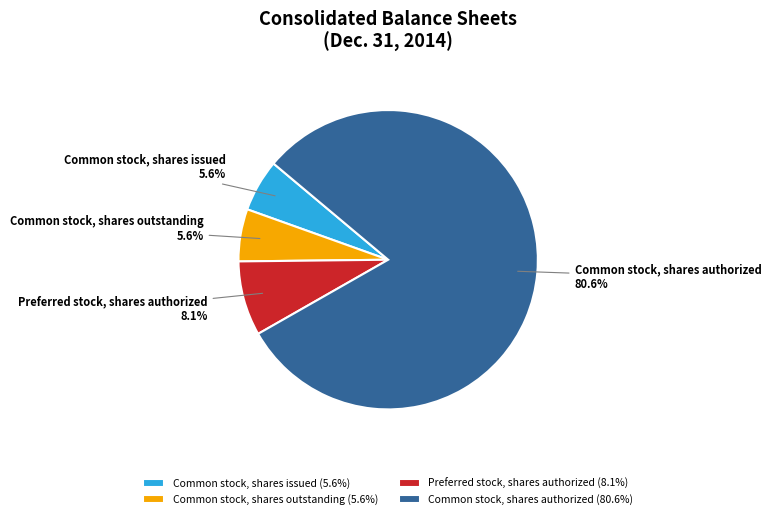

To the nearest percent, what is the difference between the Common stock, shares authorized and Preferred stock, shares authorized slice percentages?

73%